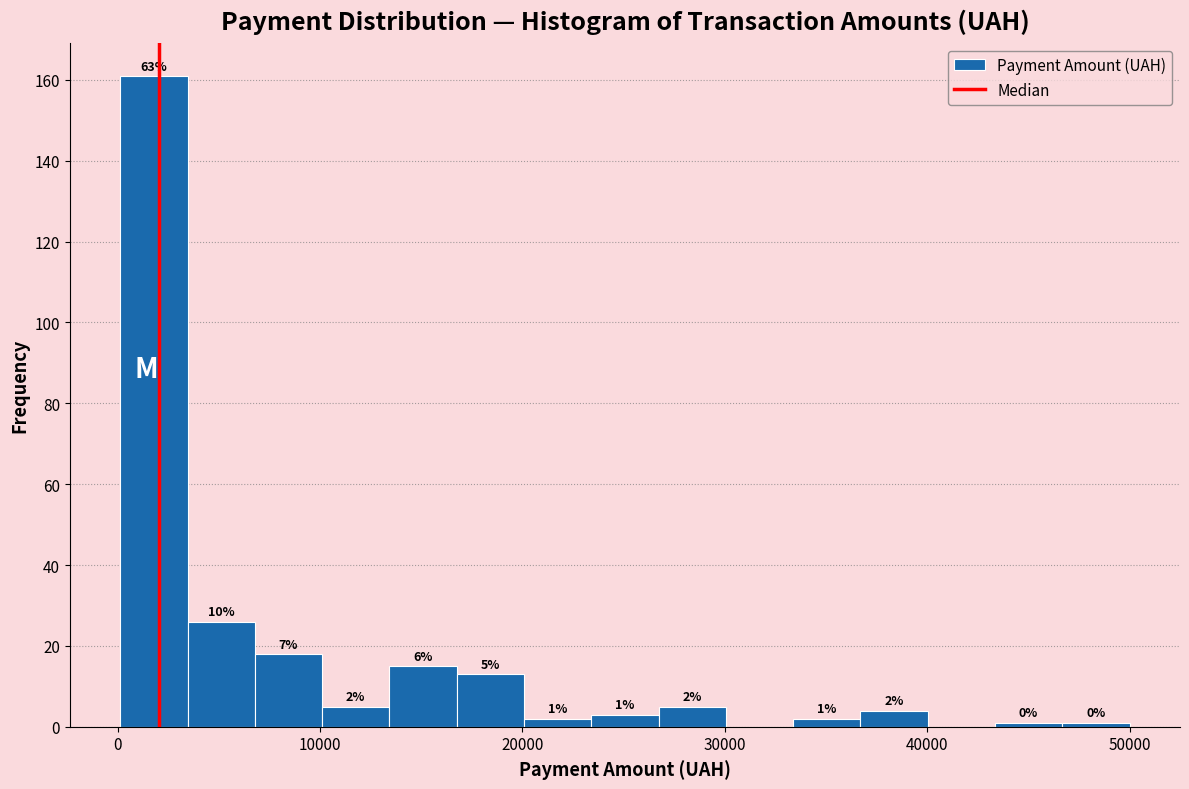

Read against the x-axis, roughly where is the centre of the tallest bar?

2000